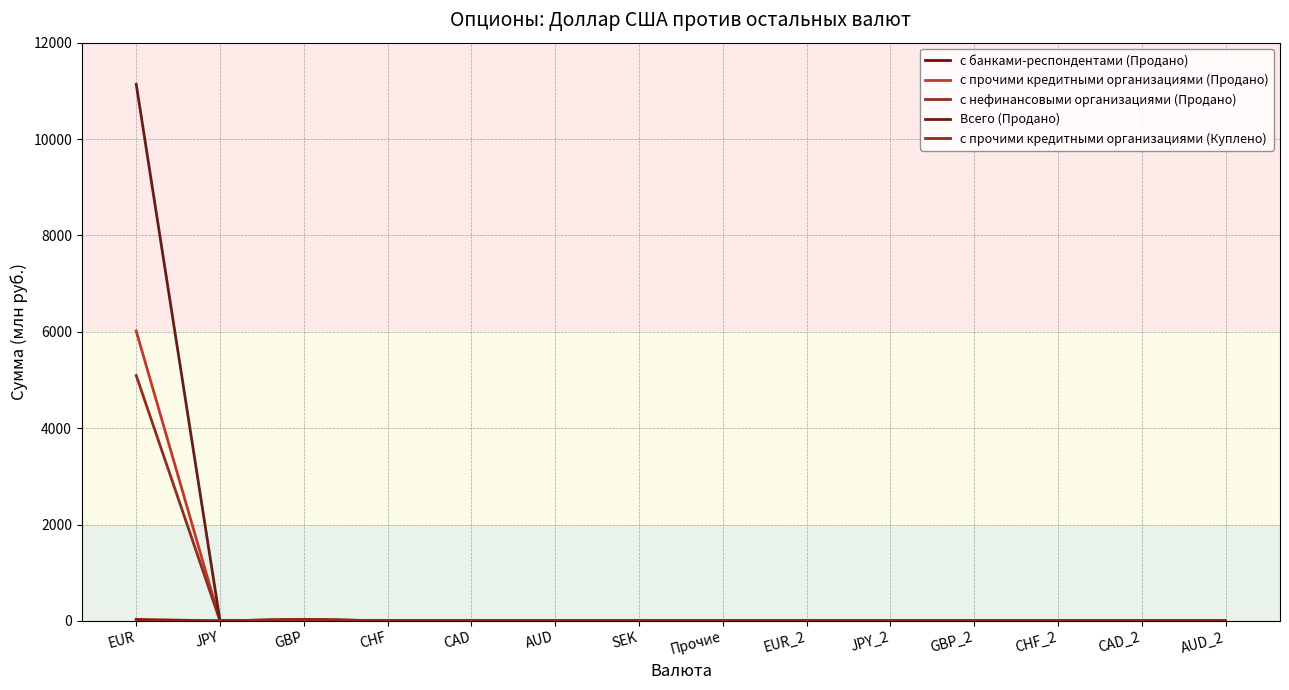

Does the chart display data point markers on the line(s)?

No